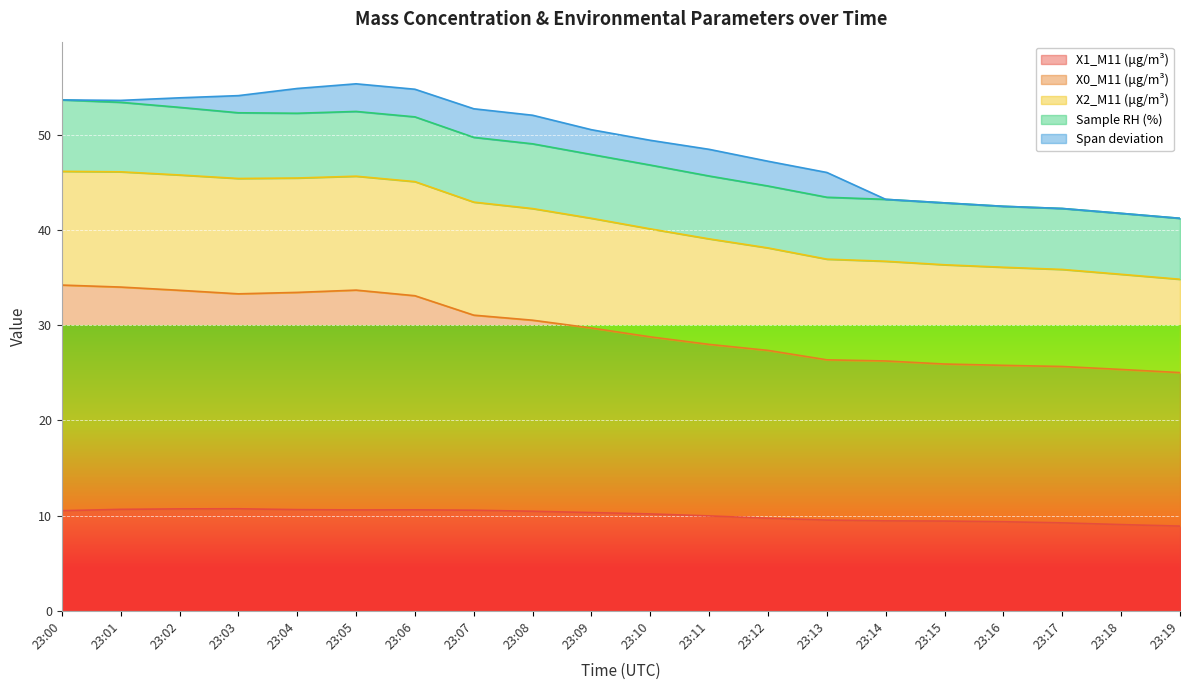

What is the lowest value of the X1_M11 (μg/m³) series?

8.9